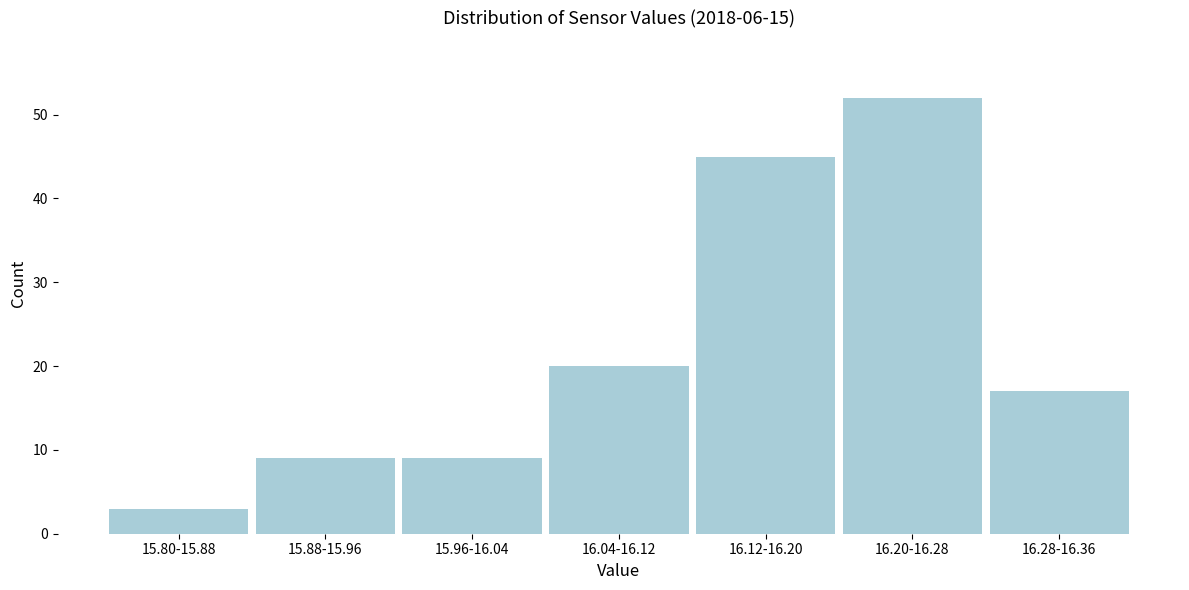

Reading left to right, list all the values displayed in this chart.

3	9	9	20	45	52	17